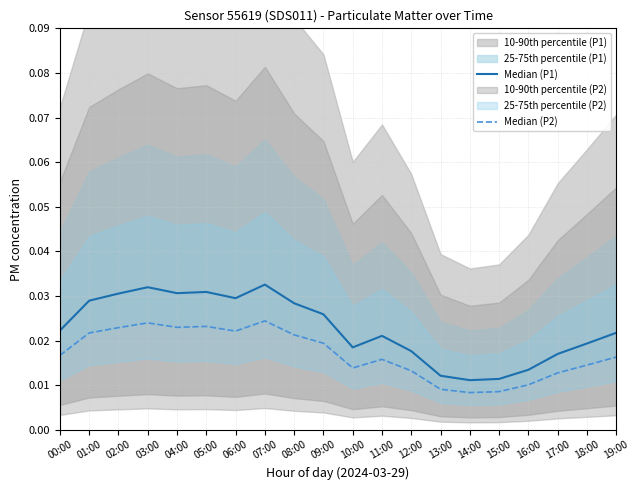

List the series in order of their overall mean, lowest first.

Median (P2), Median (P1)